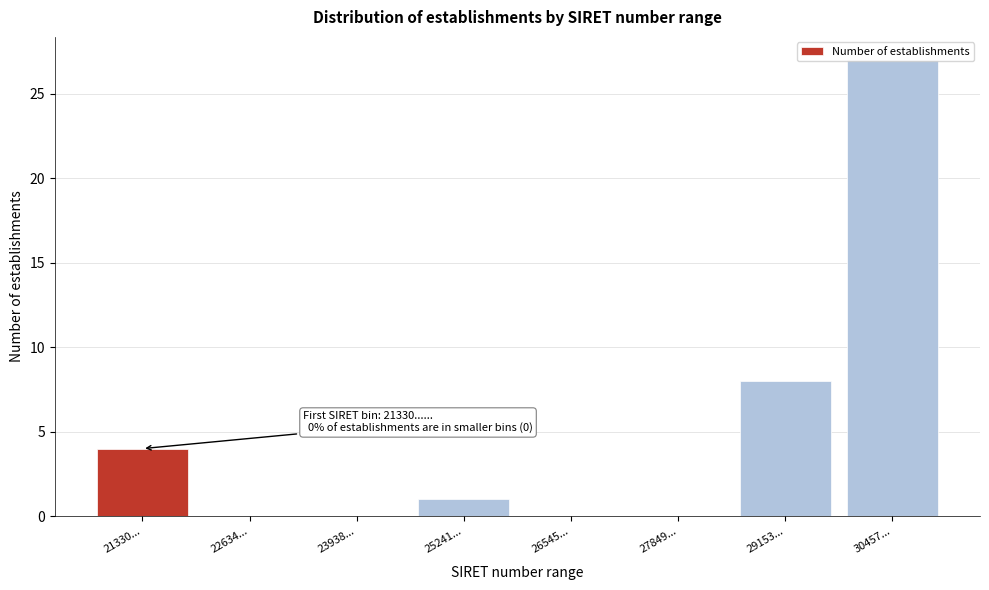

What is the sum of the values at 21330... and 27849...?

4